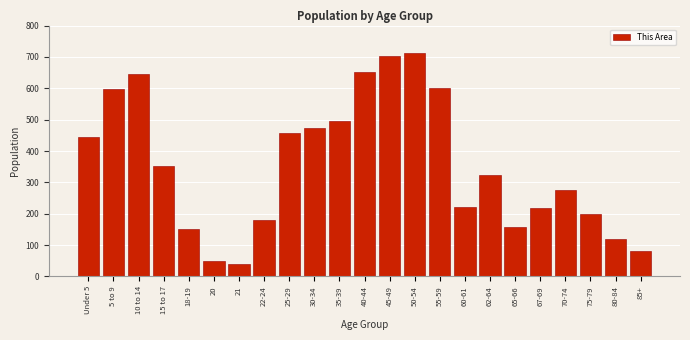

What is the label of the 2nd bar from the left?

5 to 9